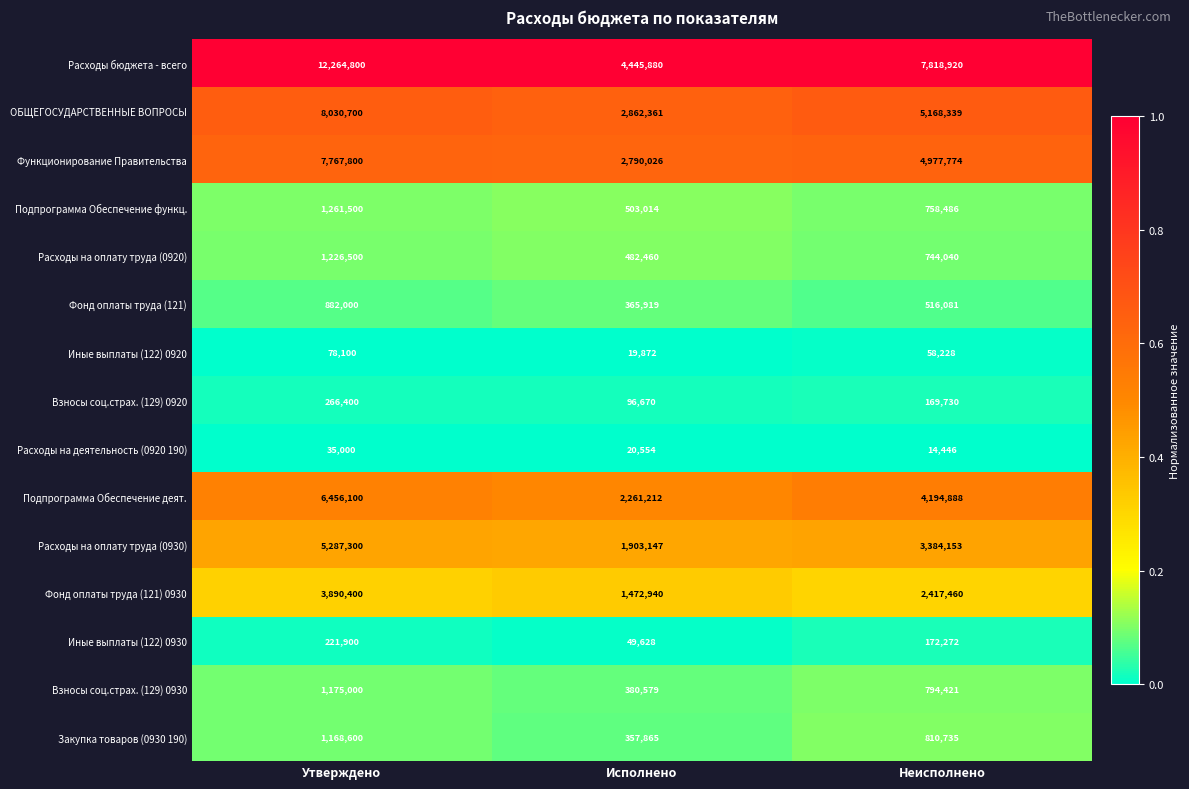

What is the sum of all Расходы на деятельность (0920 190) values?

70000